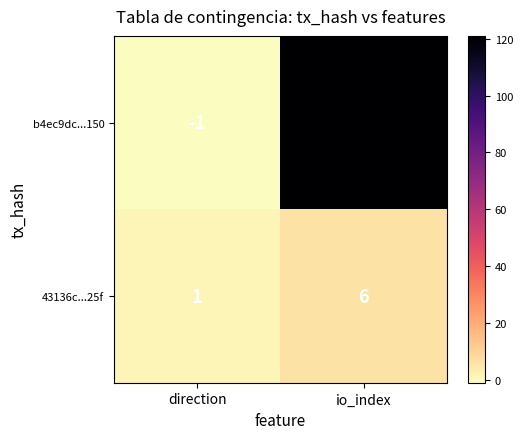

What is the difference between the maximum and minimum values in the 43136c...25f series?

5